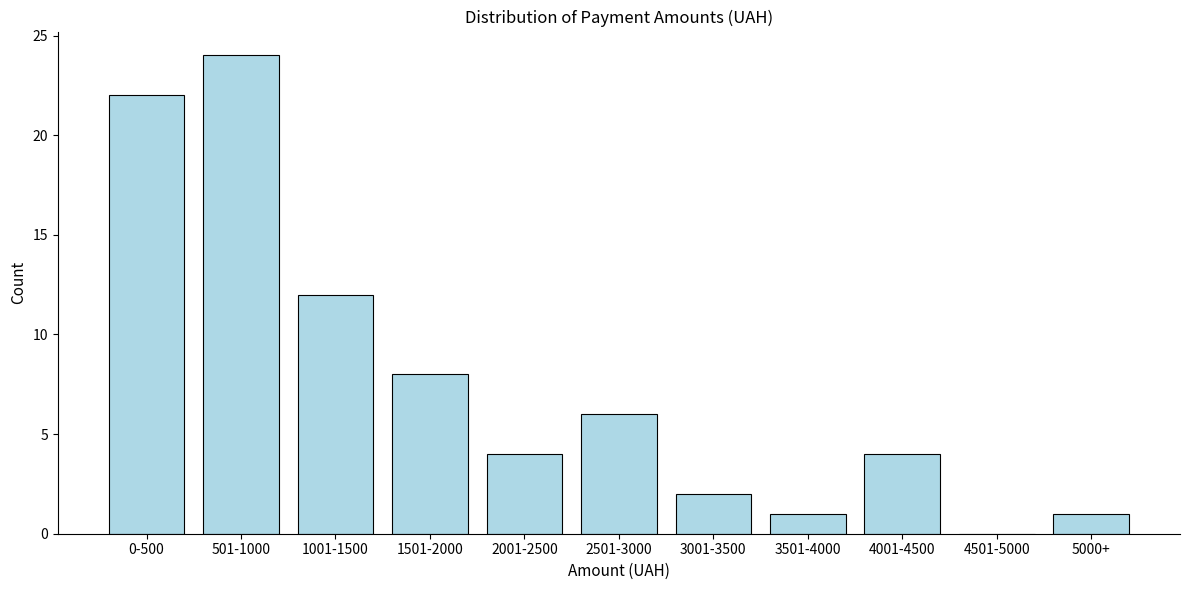

Reading left to right, transcribe all the data shown in this chart.

0-500=22	501-1000=24	1001-1500=12	1501-2000=8	2001-2500=4	2501-3000=6	3001-3500=2	3501-4000=1	4001-4500=4	4501-5000=0	5000+=1